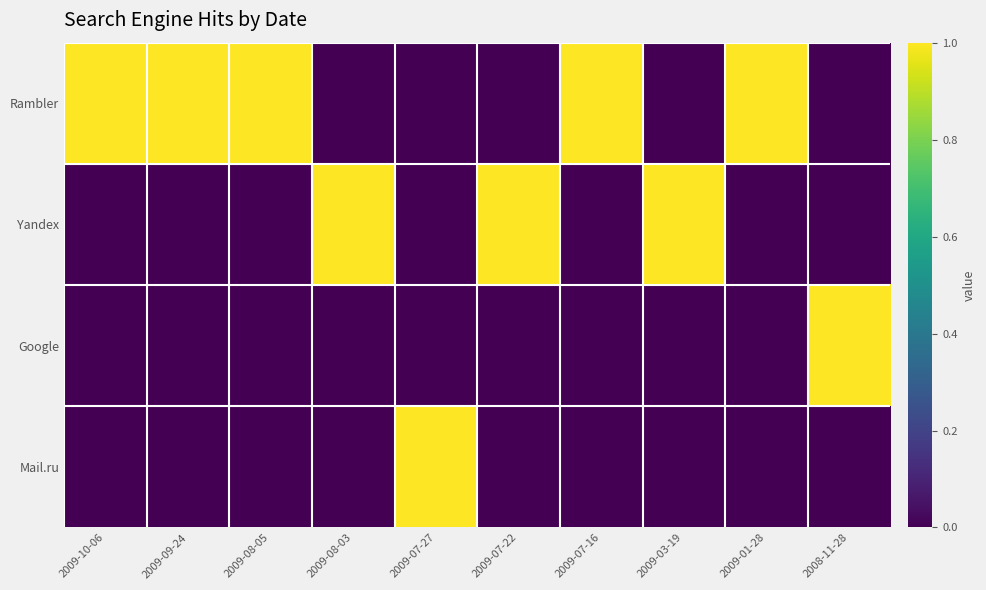

What is the total value across all series at 2009-09-24?

1